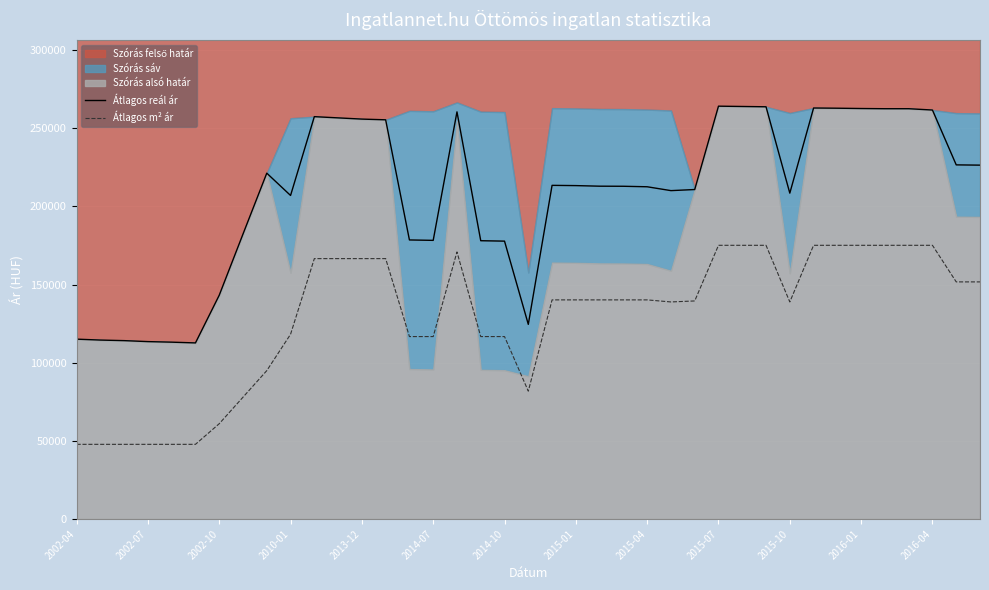

True or false: Átlagos m² ár and Átlagos reál ár cross at least once.

False